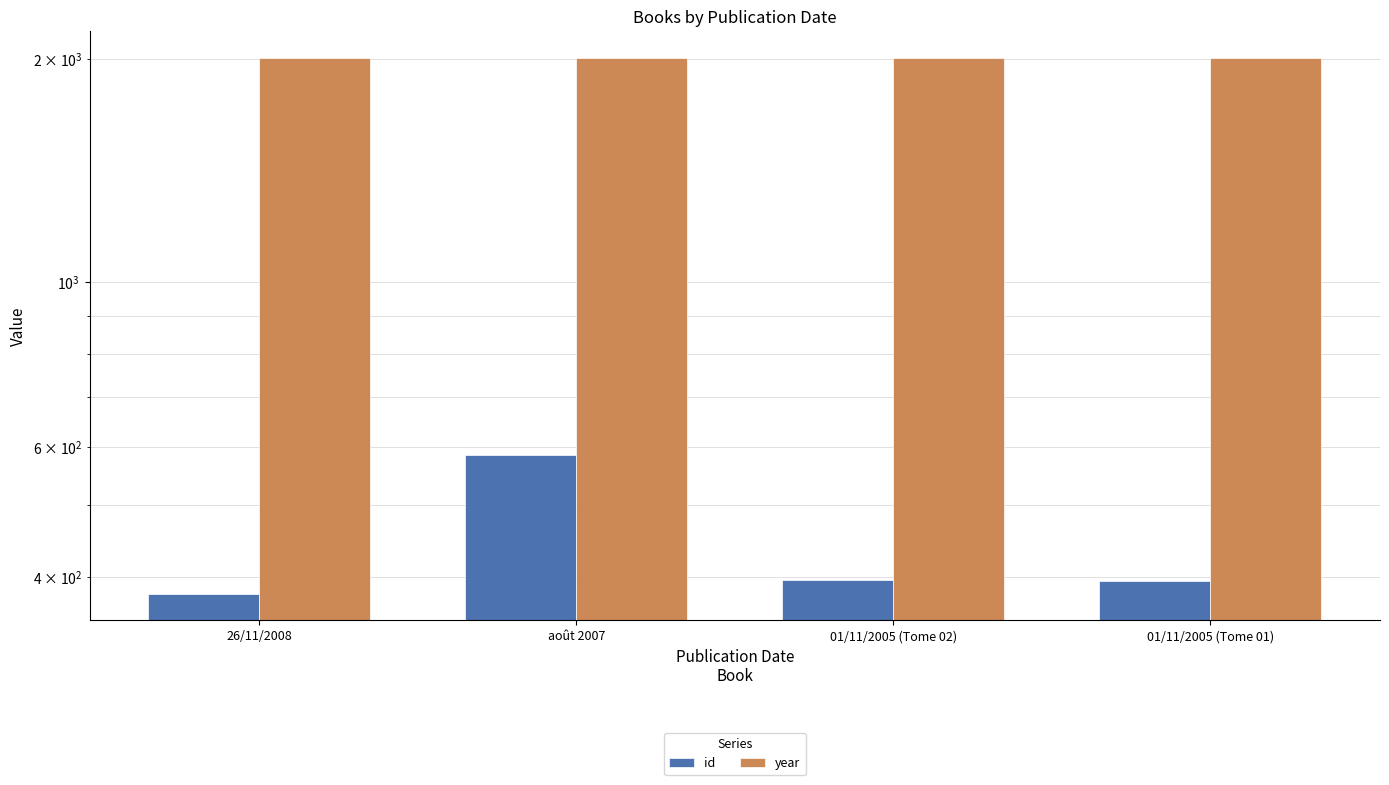

Reading right to left, transcribe all the data shown in this chart.

id: 395	397	584	380
year: 2005	2005	2007	2008